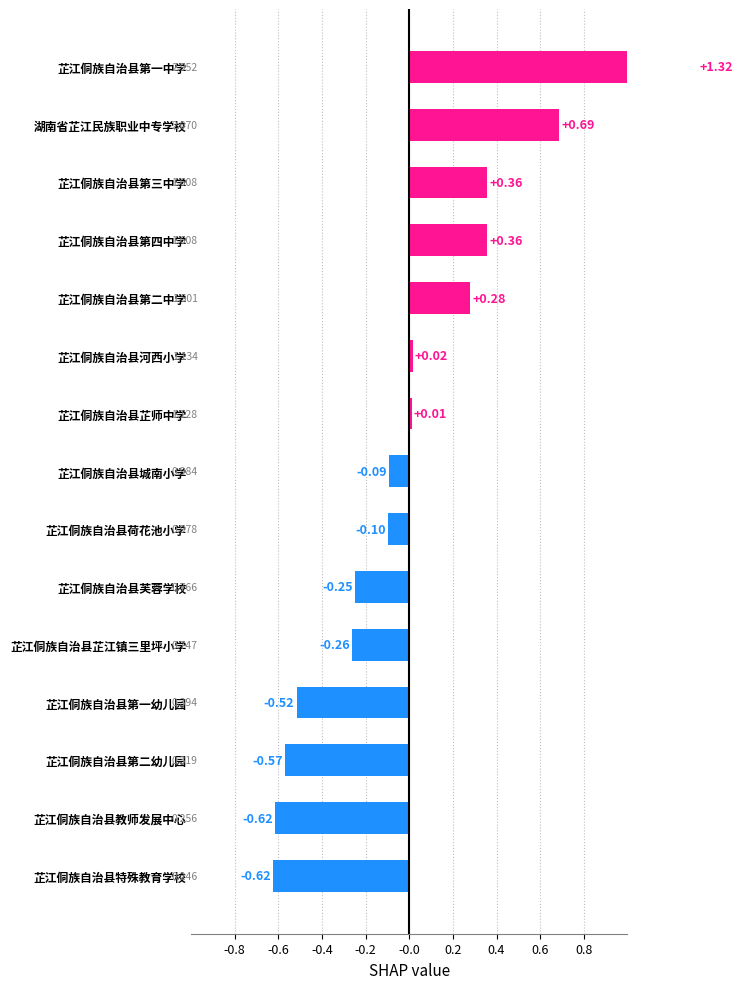

What is the change in value from 芷江侗族自治县第二中学 to 芷江侗族自治县第二幼儿园?

-0.9